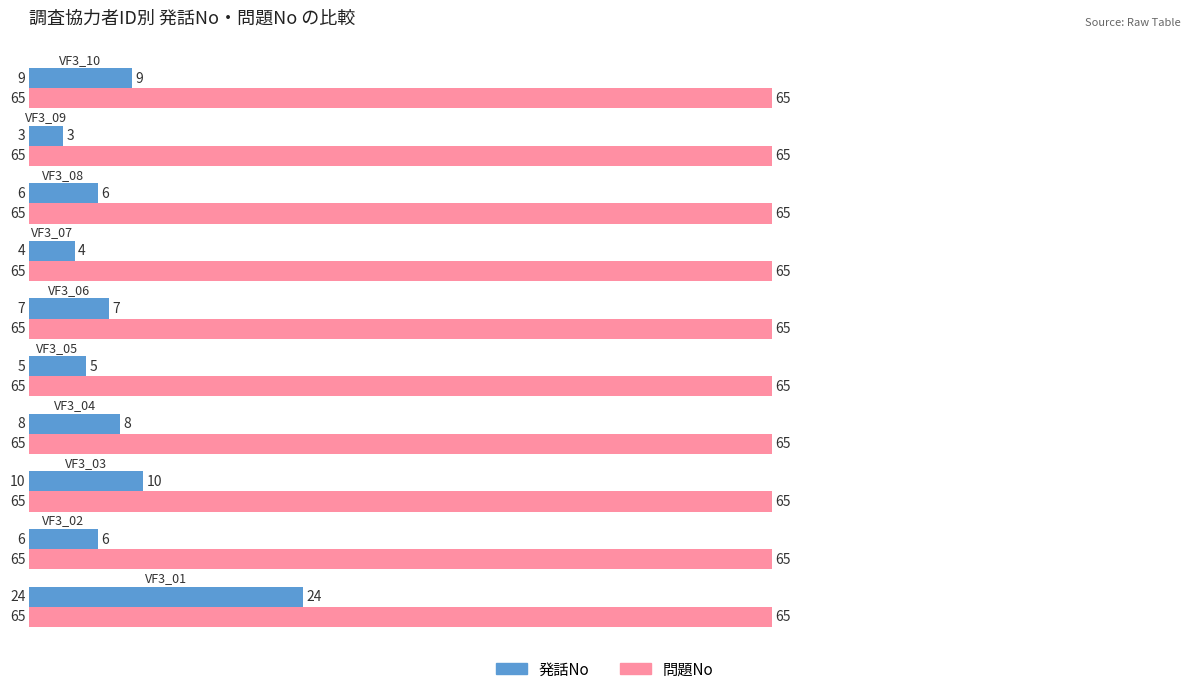

What is the difference between the maximum and minimum values in the 発話No series?

21